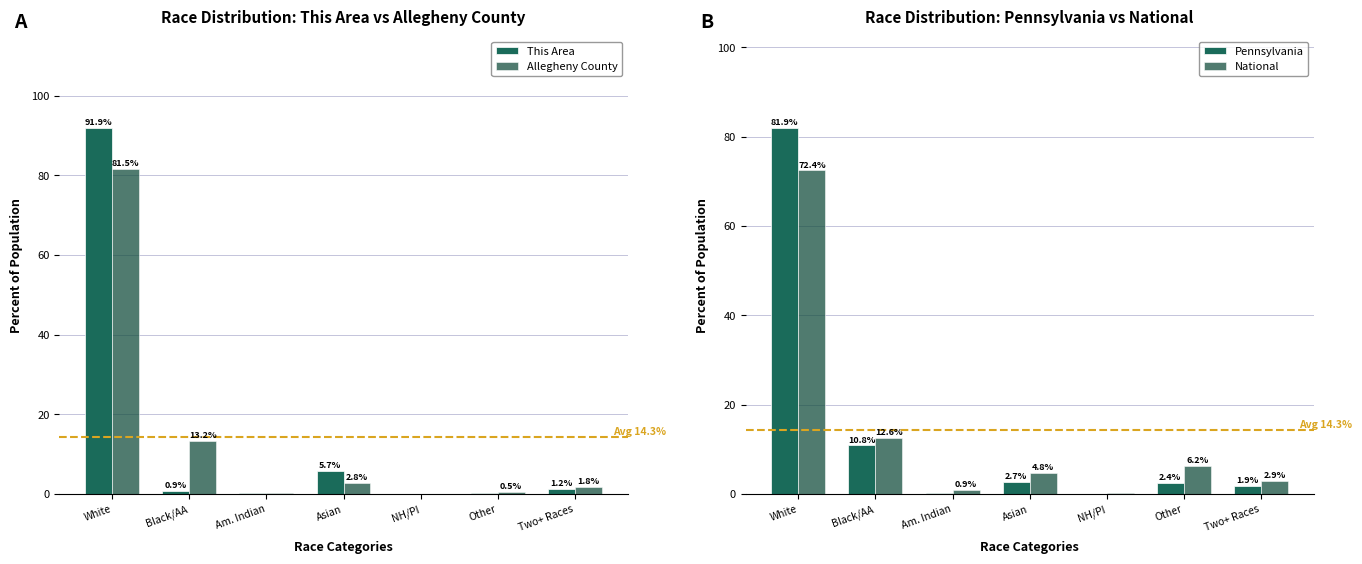

Reading left to right, transcribe all the data shown in this chart.

This Area: 91.9	0.9	0.1	5.7	0.1	0.2	1.2
Allegheny County: 81.5	13.2	0.1	2.8	0.0	0.5	1.8
Pennsylvania: 81.9	10.8	0.2	2.7	0.0	2.4	1.9
National: 72.4	12.6	0.9	4.8	0.2	6.2	2.9